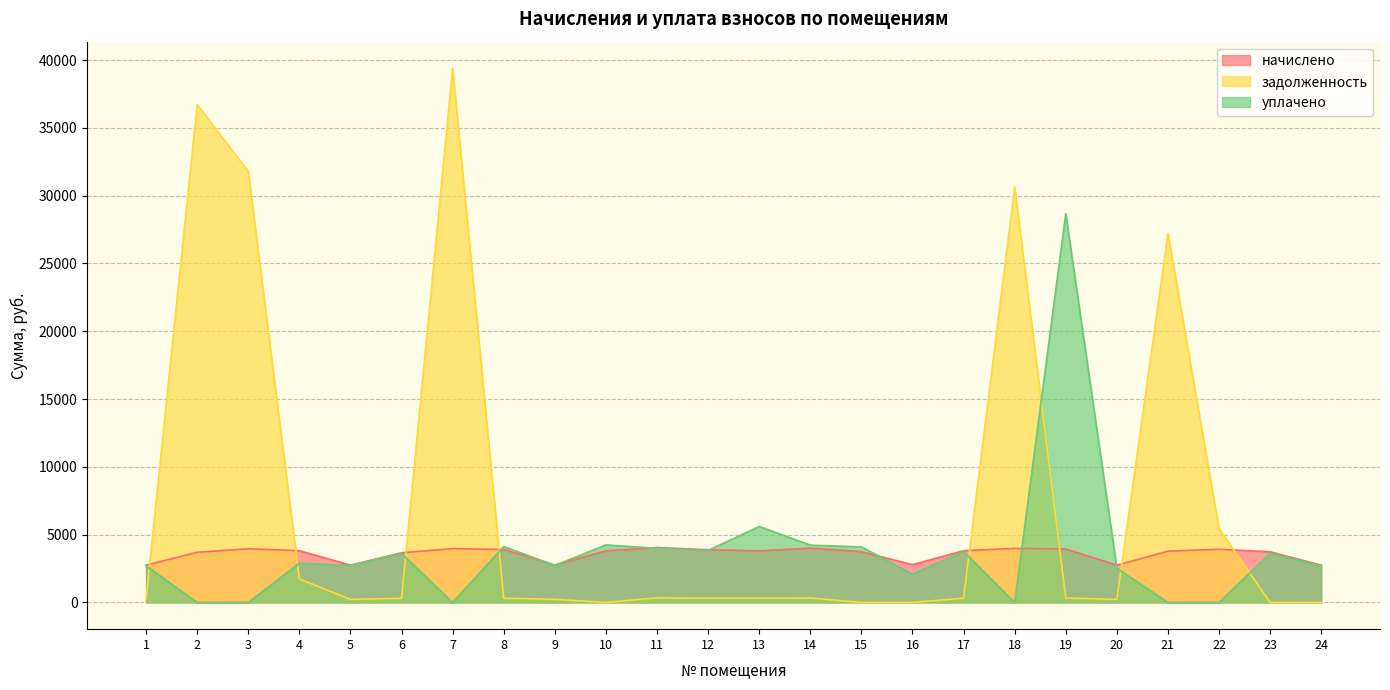

How many intersections are there between уплачено and задолженность?

8